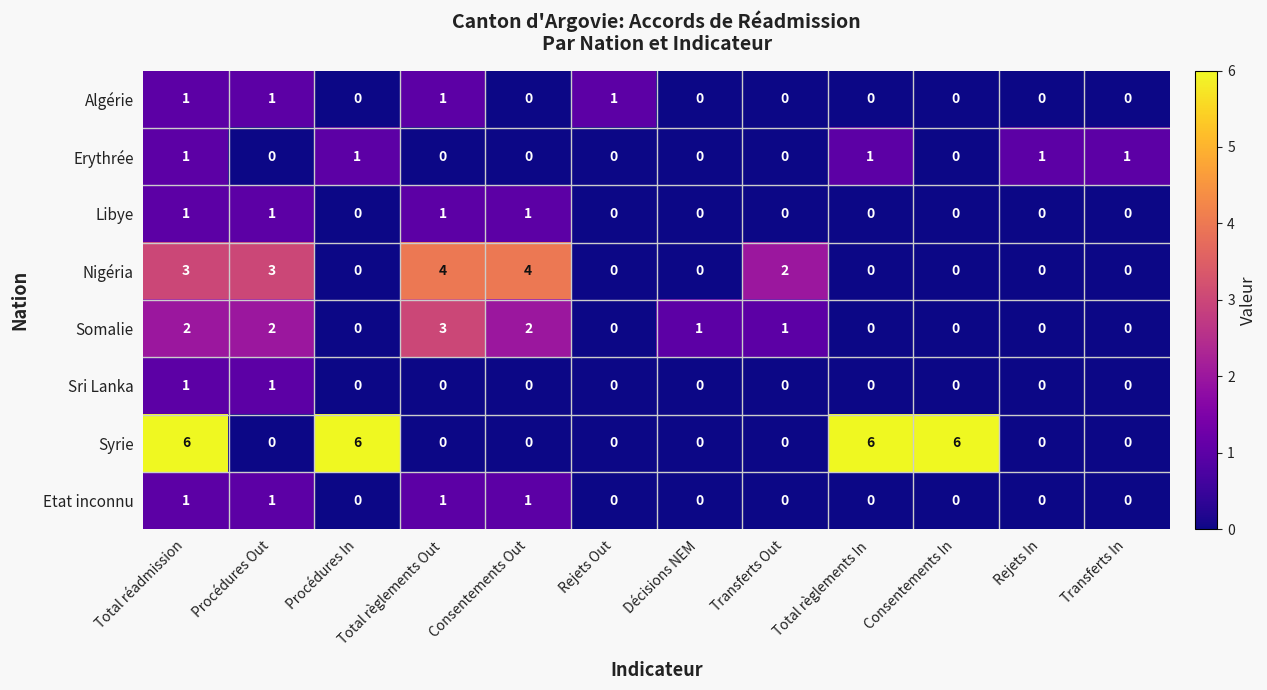

Which series has the widest spread of values?

Syrie